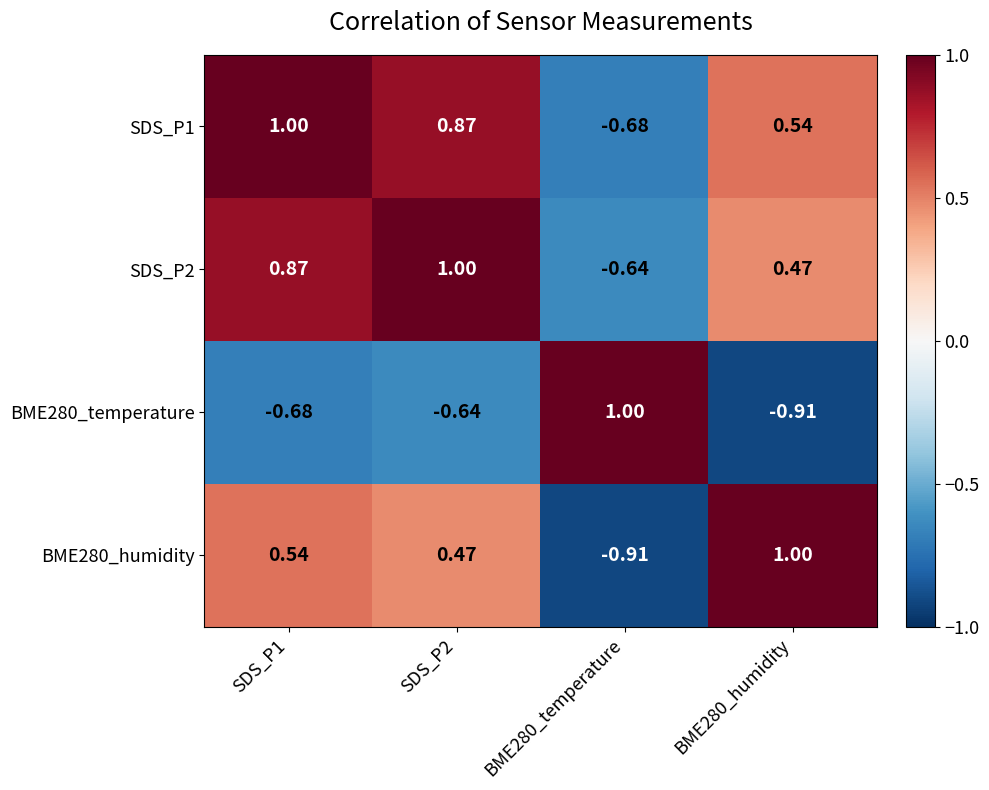

Is the value of BME280_temperature at SDS_P1 greater than the value of SDS_P1 at BME280_humidity?

No